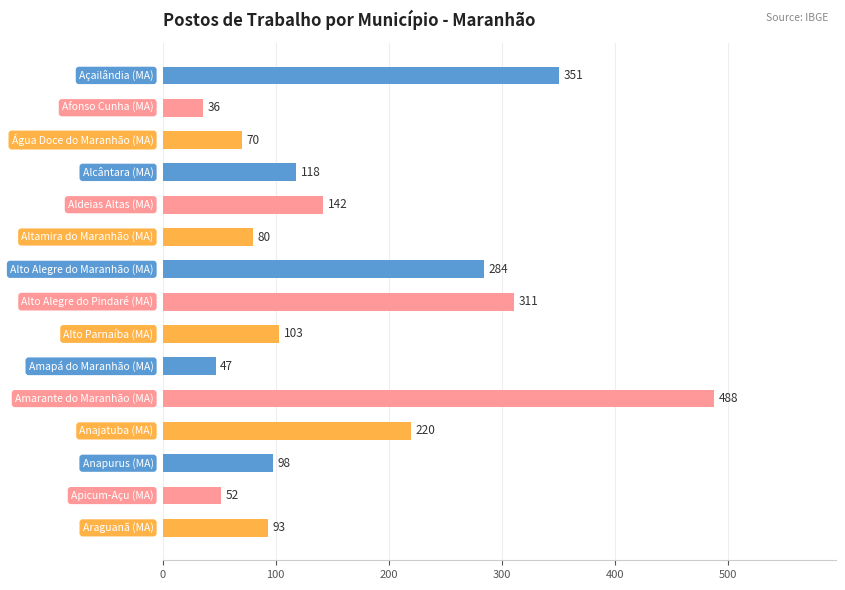

Reading top to bottom, transcribe all the data shown in this chart.

351	36	70	118	142	80	284	311	103	47	488	220	98	52	93